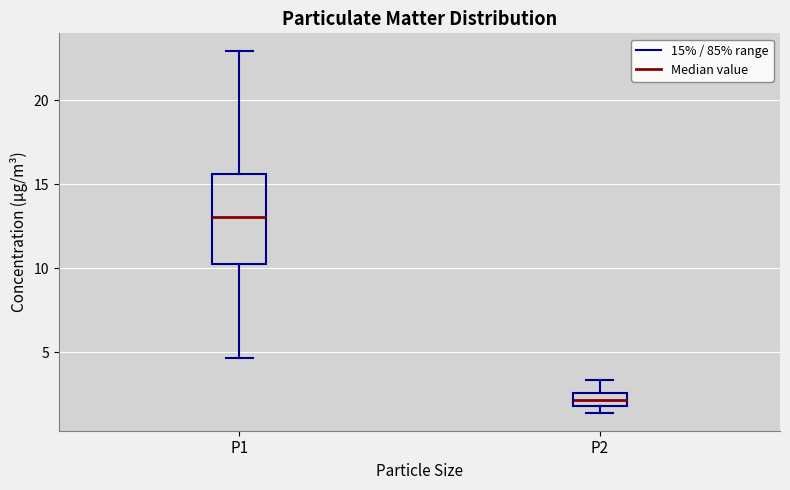

Reading left to right, transcribe this box plot: for each box, give where its median line is, the range the box spans, and where its two whiskers end, as read against the y-axis. The values are not printed on the chart, so give them approximately, as read against the axis.

P1: median 13.0, box 10.5 to 15.5, whiskers 4.5 to 23.0
P2: median 2.0 (inside the box), box 2.0 to 2.5, whiskers 1.5 to 3.5